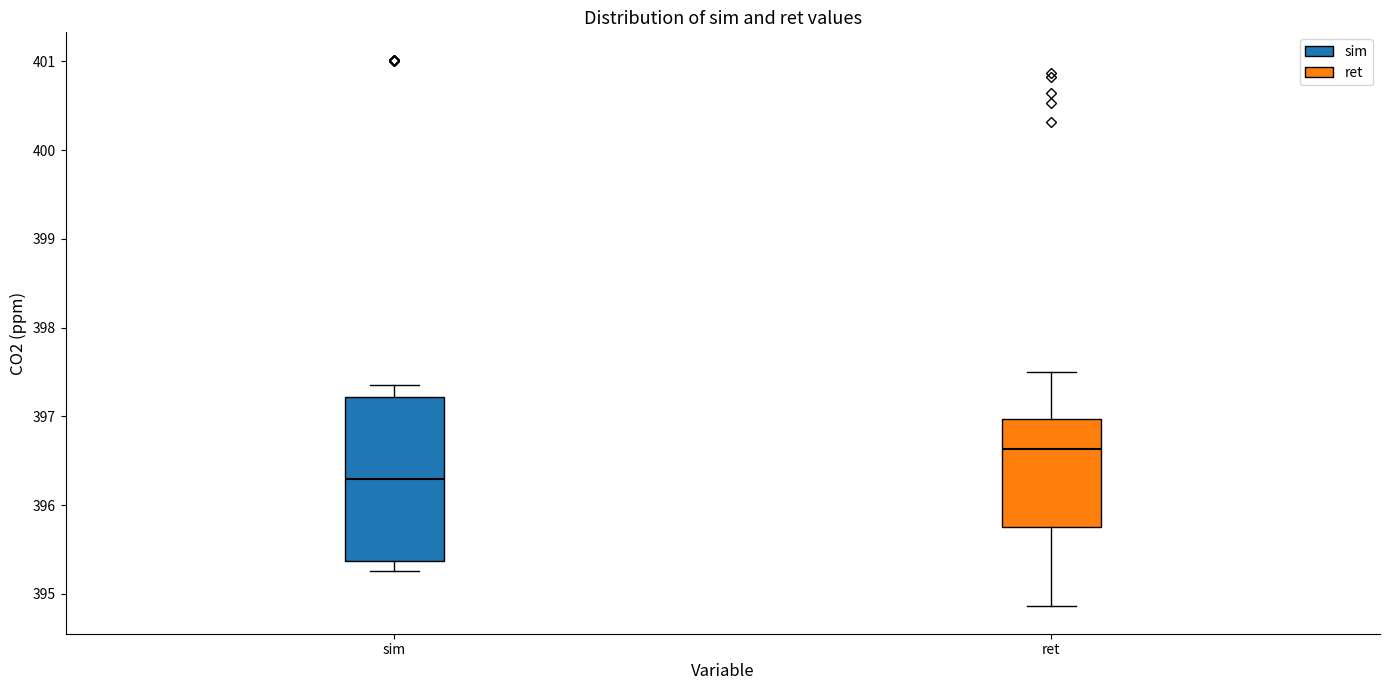

Reading left to right, transcribe this box plot: for each box, give where its median line is, the range the box spans, and where its two whiskers end, as read against the y-axis. The values are not printed on the chart, so give them approximately, as read against the axis.

sim: median 396.3, box 395.4 to 397.2, whiskers 395.3 to 397.4
ret: median 396.6, box 395.8 to 397.0, whiskers 394.9 to 397.5